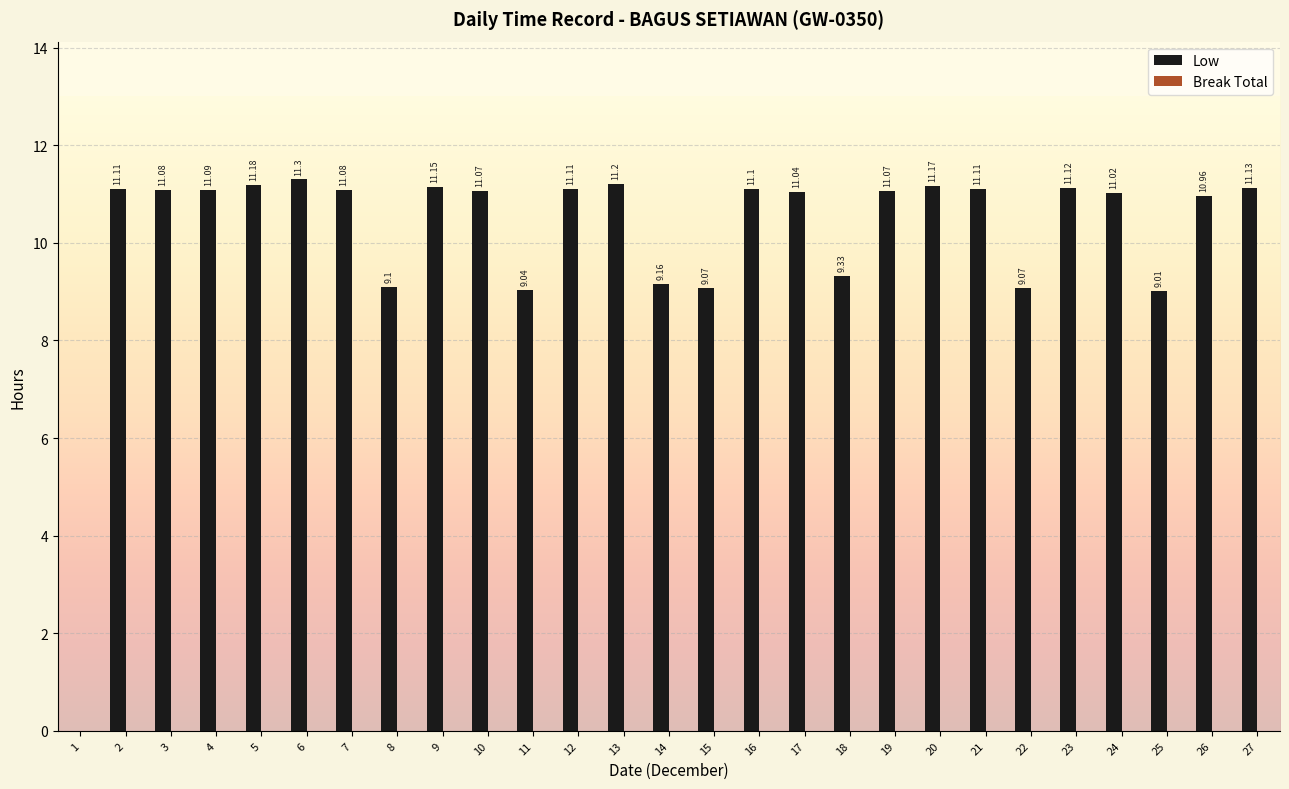

Are the bars horizontal?

No